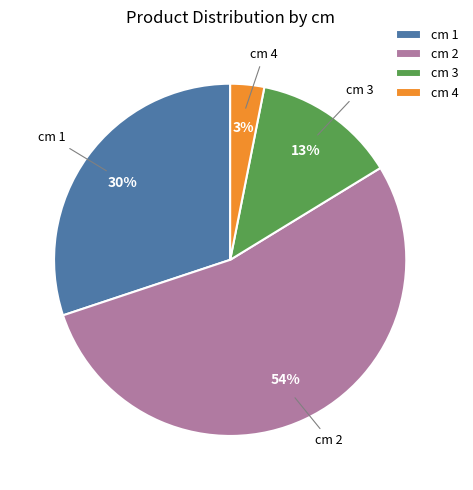

Combined, do cm 2 and cm 1 account for over 50%?

Yes